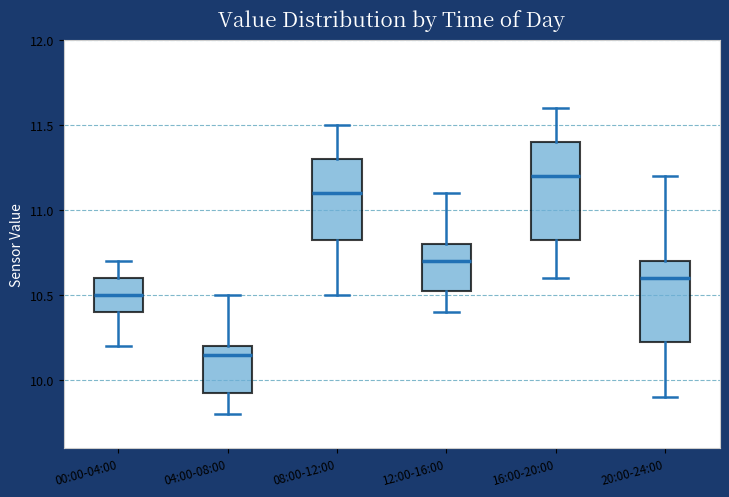

Comparing the boxes themselves (not the whiskers), which one is the tallest?

16:00-20:00